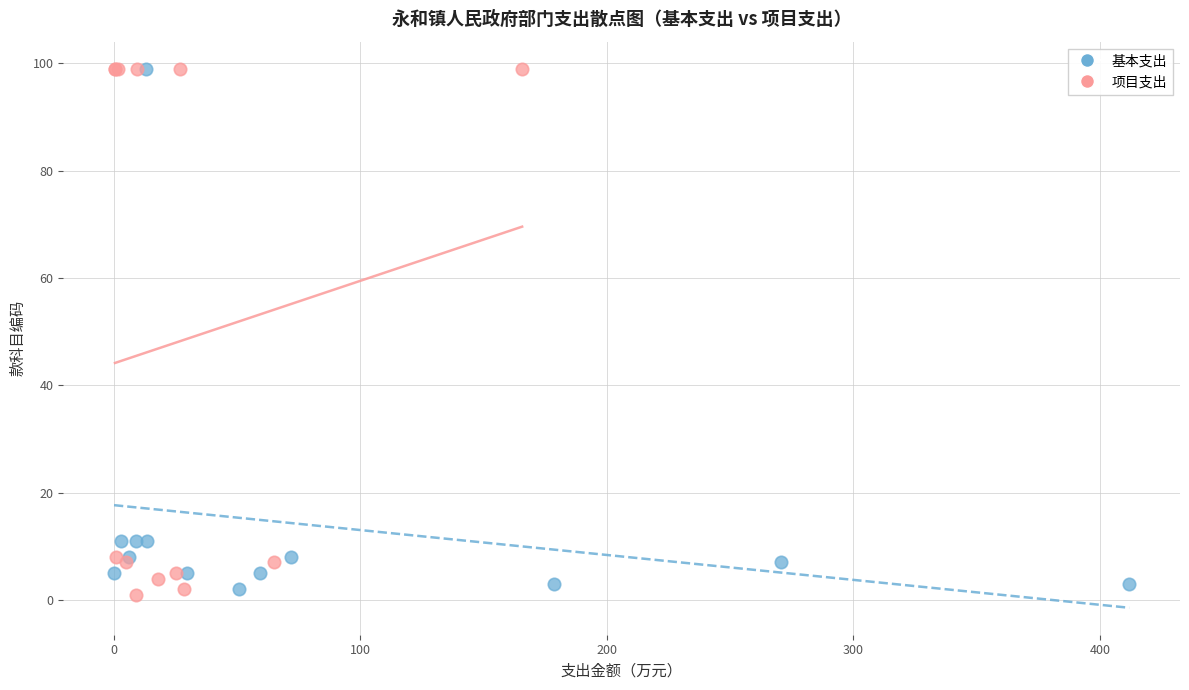

What are all the series names shown in the legend?

基本支出, 项目支出